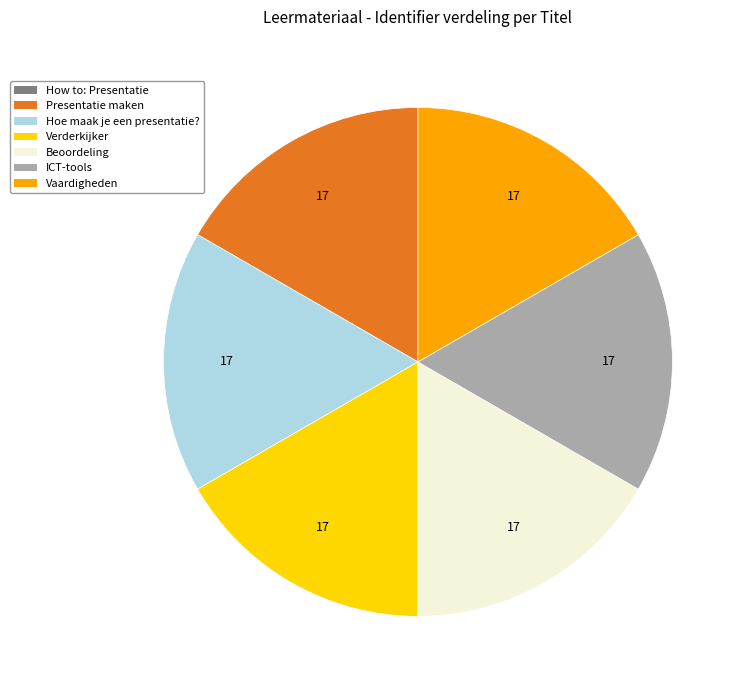

Is the sum of Verderkijker and Vaardigheden greater than half?

No